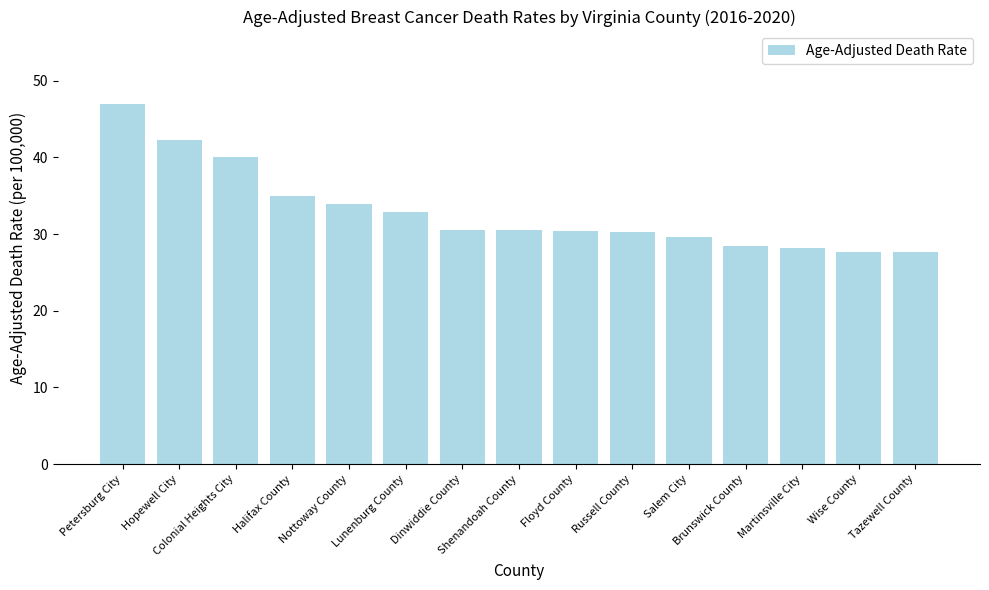

What is the difference between the values at Halifax County and Nottoway County?

1.0